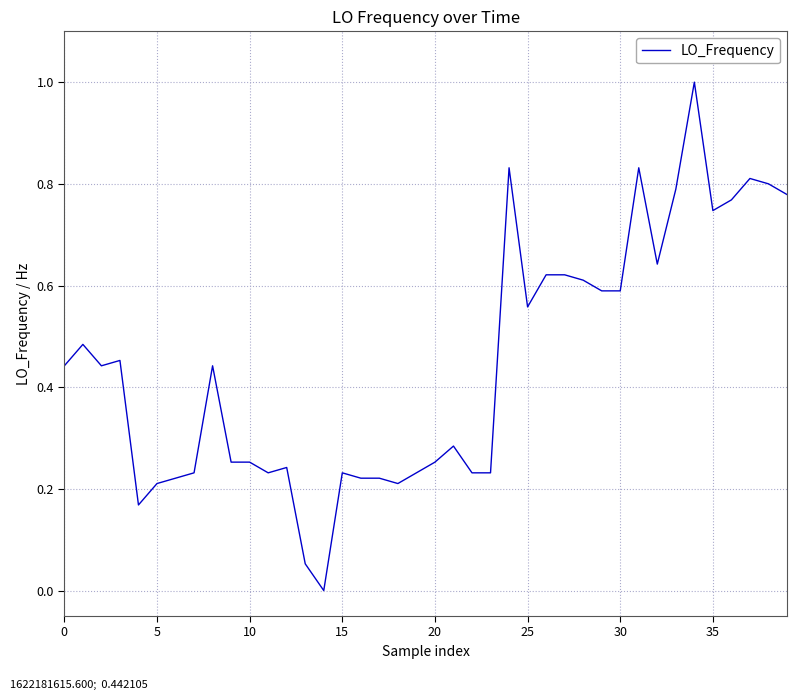

Does the chart have visible grid lines?

Yes